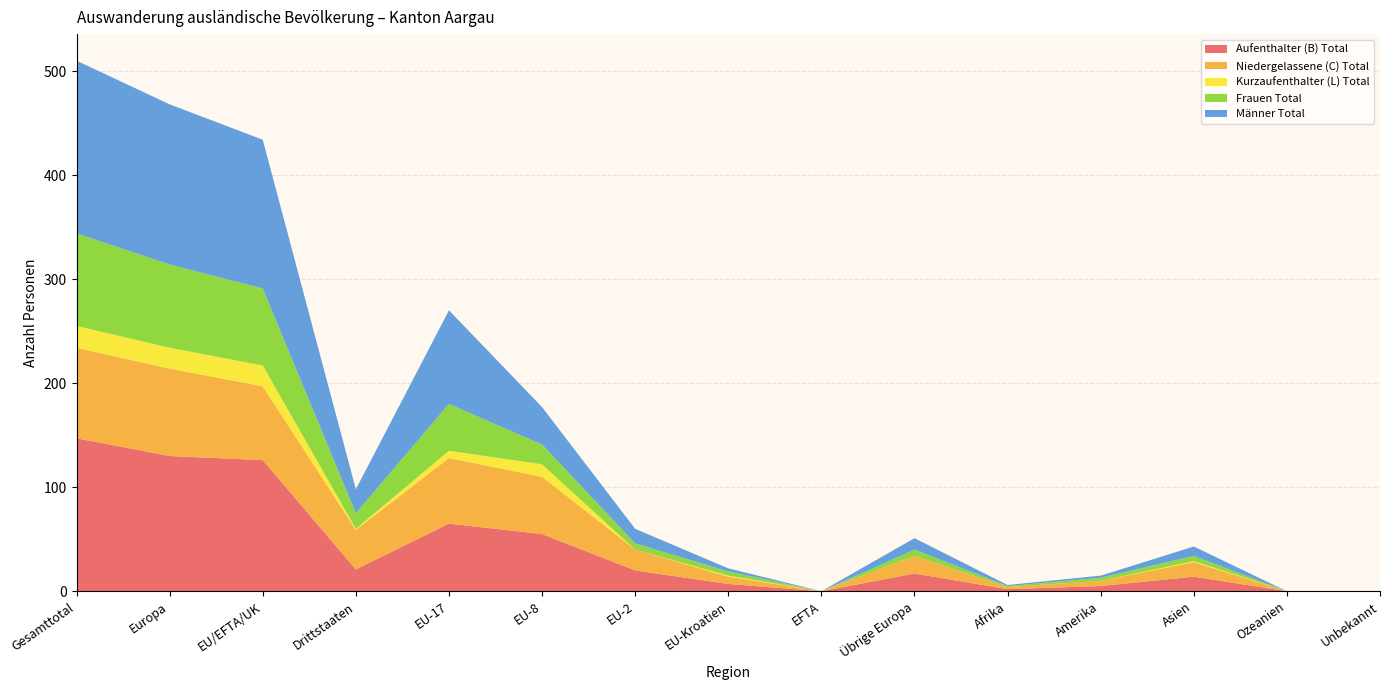

Reading right to left, transcribe all the data shown in this chart.

Aufenthalter (B) Total: Unbekannt=0	Ozeanien=0	Asien=14	Amerika=5	Afrika=2	Übrige Europa=17	EFTA=0	EU-Kroatien=7	EU-2=20	EU-8=55	EU-17=65	Drittstaaten=21	EU/EFTA/UK=126	Europa=130	Gesamttotal=147
Niedergelassene (C) Total: Unbekannt=0	Ozeanien=0	Asien=14	Amerika=5	Afrika=2	Übrige Europa=17	EFTA=0	EU-Kroatien=7	EU-2=20	EU-8=55	EU-17=63	Drittstaaten=38	EU/EFTA/UK=71	Europa=84	Gesamttotal=87
Kurzaufenthalter (L) Total: Unbekannt=0	Ozeanien=0	Asien=1	Amerika=0	Afrika=0	Übrige Europa=0	EFTA=0	EU-Kroatien=1	EU-2=0	EU-8=12	EU-17=7	Drittstaaten=1	EU/EFTA/UK=20	Europa=20	Gesamttotal=21
Frauen Total: Unbekannt=0	Ozeanien=0	Asien=5	Amerika=3	Afrika=1	Übrige Europa=6	EFTA=0	EU-Kroatien=4	EU-2=6	EU-8=19	EU-17=45	Drittstaaten=15	EU/EFTA/UK=74	Europa=80	Gesamttotal=89
Männer Total: Unbekannt=0	Ozeanien=0	Asien=9	Amerika=2	Afrika=1	Übrige Europa=11	EFTA=0	EU-Kroatien=3	EU-2=14	EU-8=36	EU-17=90	Drittstaaten=23	EU/EFTA/UK=143	Europa=154	Gesamttotal=166